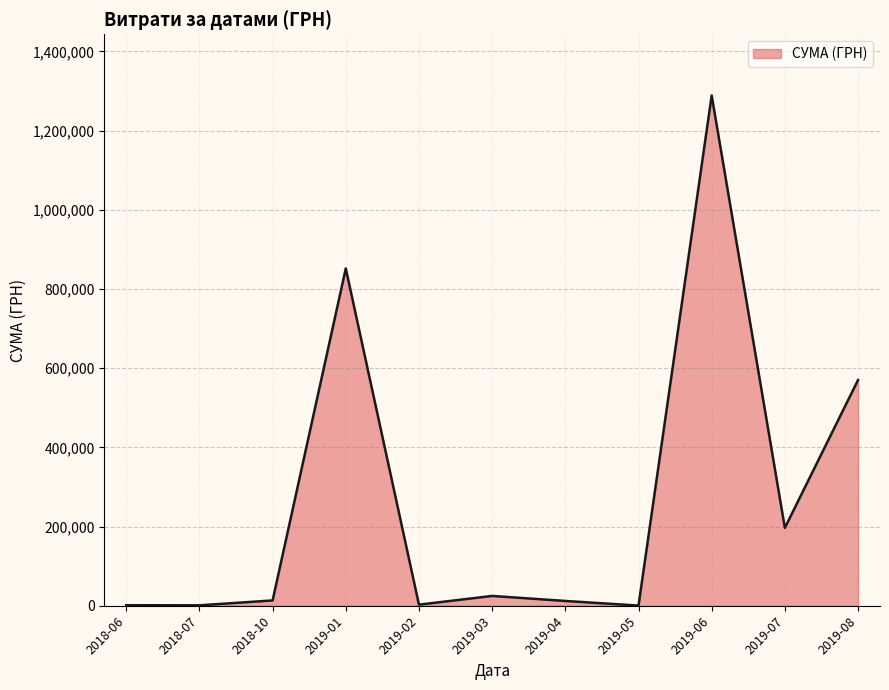

At which label is the value closest to 644366?

2019-08